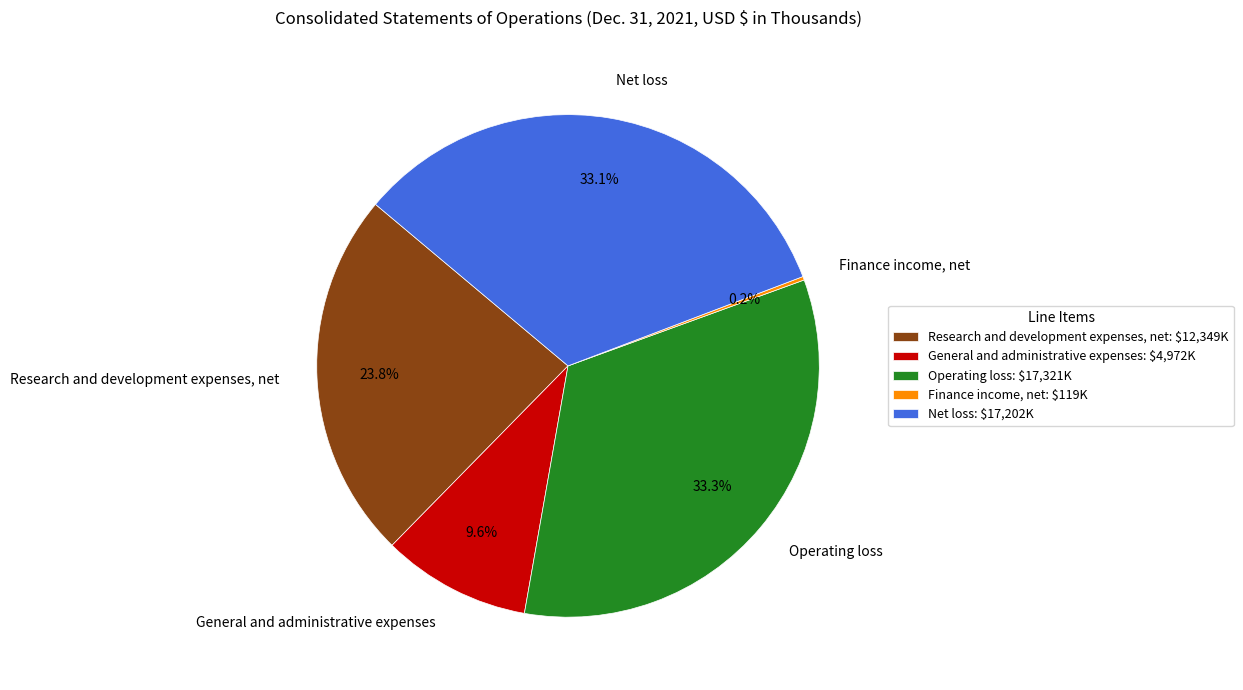

Is there a majority slice in this chart?

No